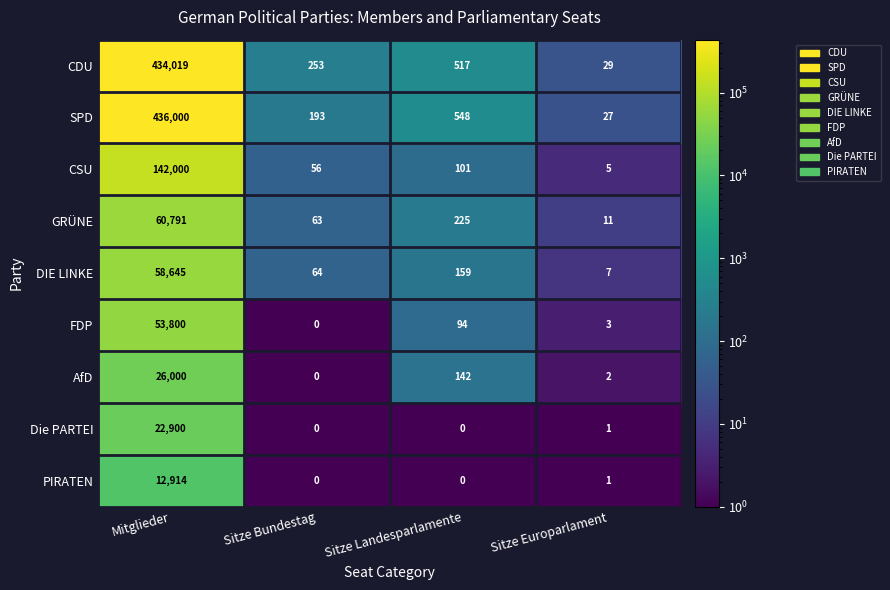

What is the greatest value displayed?

436000